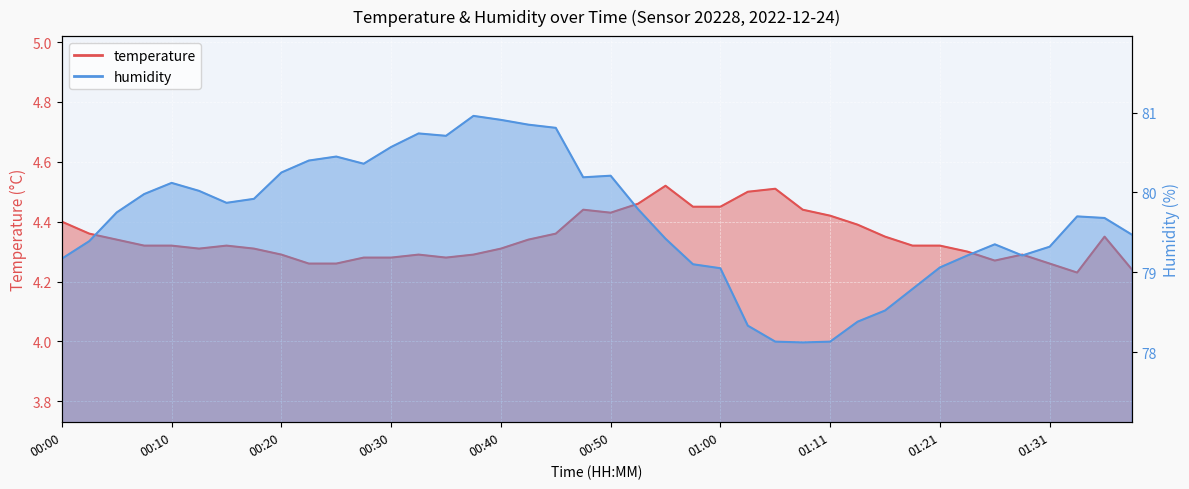

Reading left to right, list all the values displayed in this chart.

temperature: 4.4	4.4	4.3	4.3	4.3	4.3	4.3	4.3	4.3	4.3	4.3	4.3	4.3	4.3	4.3	4.3	4.3	4.3	4.4	4.4	4.4	4.5	4.5	4.5	4.5	4.5	4.5	4.4	4.4	4.4	4.3	4.3	4.3	4.3	4.3	4.3	4.3	4.2	4.3	4.2
humidity: 79.2	79.4	79.8	80.0	80.1	80.0	79.9	79.9	80.2	80.4	80.5	80.4	80.6	80.7	80.7	81.0	80.9	80.8	80.8	80.2	80.2	79.8	79.4	79.1	79.0	78.3	78.1	78.1	78.1	78.4	78.5	78.8	79.1	79.2	79.3	79.2	79.3	79.7	79.7	79.5